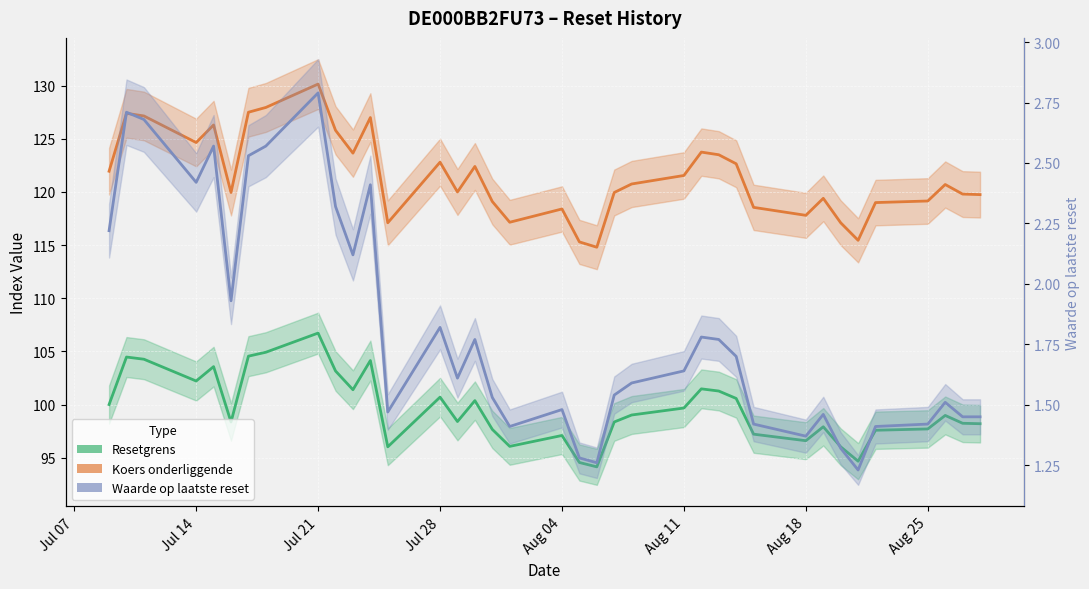

What is the minimum value shown in the chart?

1.2